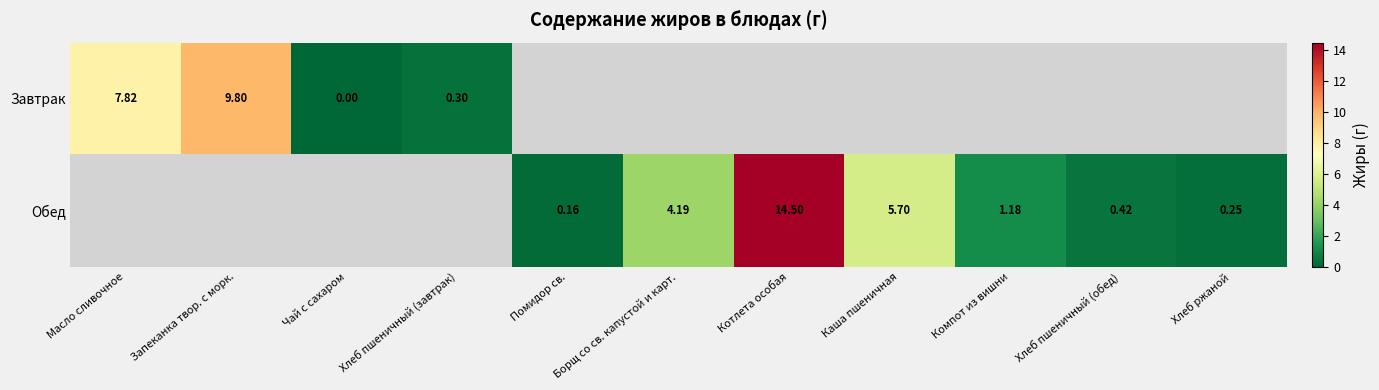

Is the value of Завтрак at Хлеб пшеничный (завтрак) greater than the value of Обед at Хлеб ржаной?

Yes